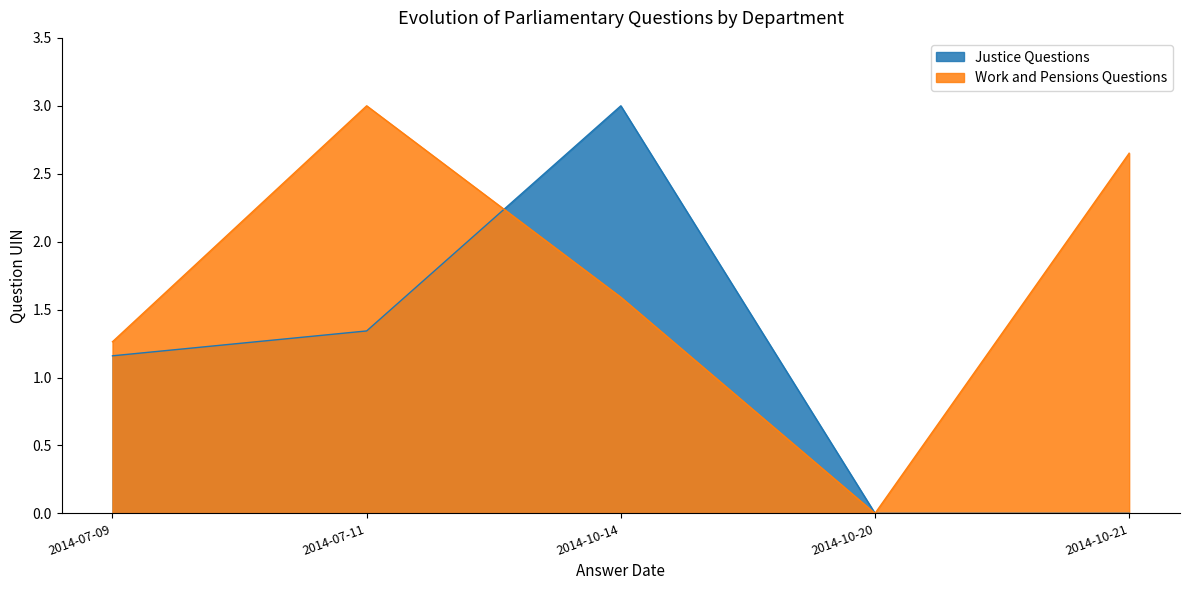

What is the label of the 3rd point from the left?

2014-10-14